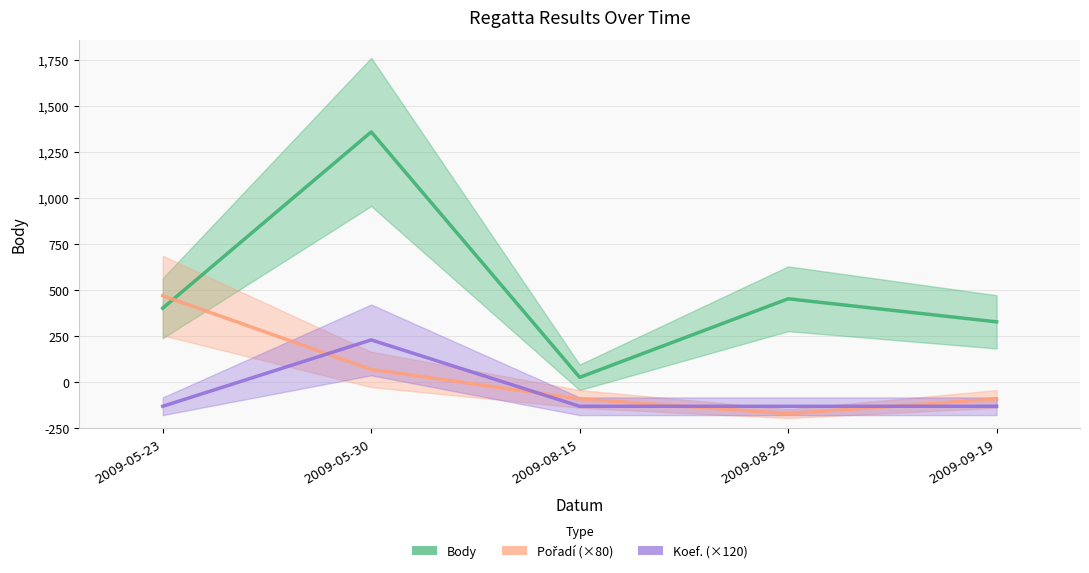

What value does the Body series have at 2009-05-30?

1608